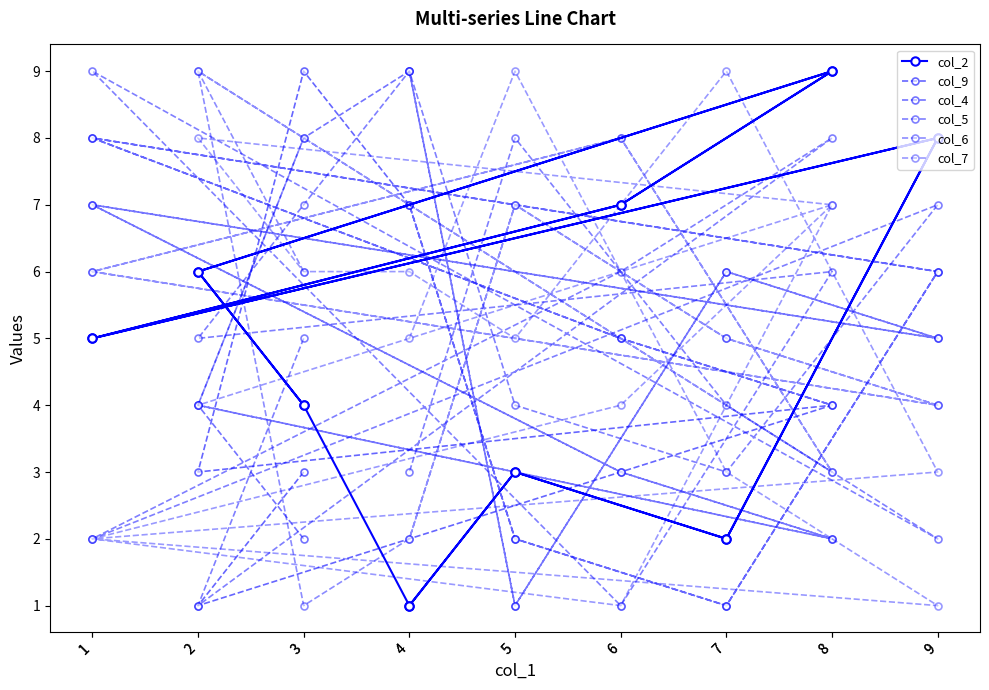

Rank the series by their maximum value, from lowest to highest.

col_2, col_9, col_4, col_5, col_6, col_7